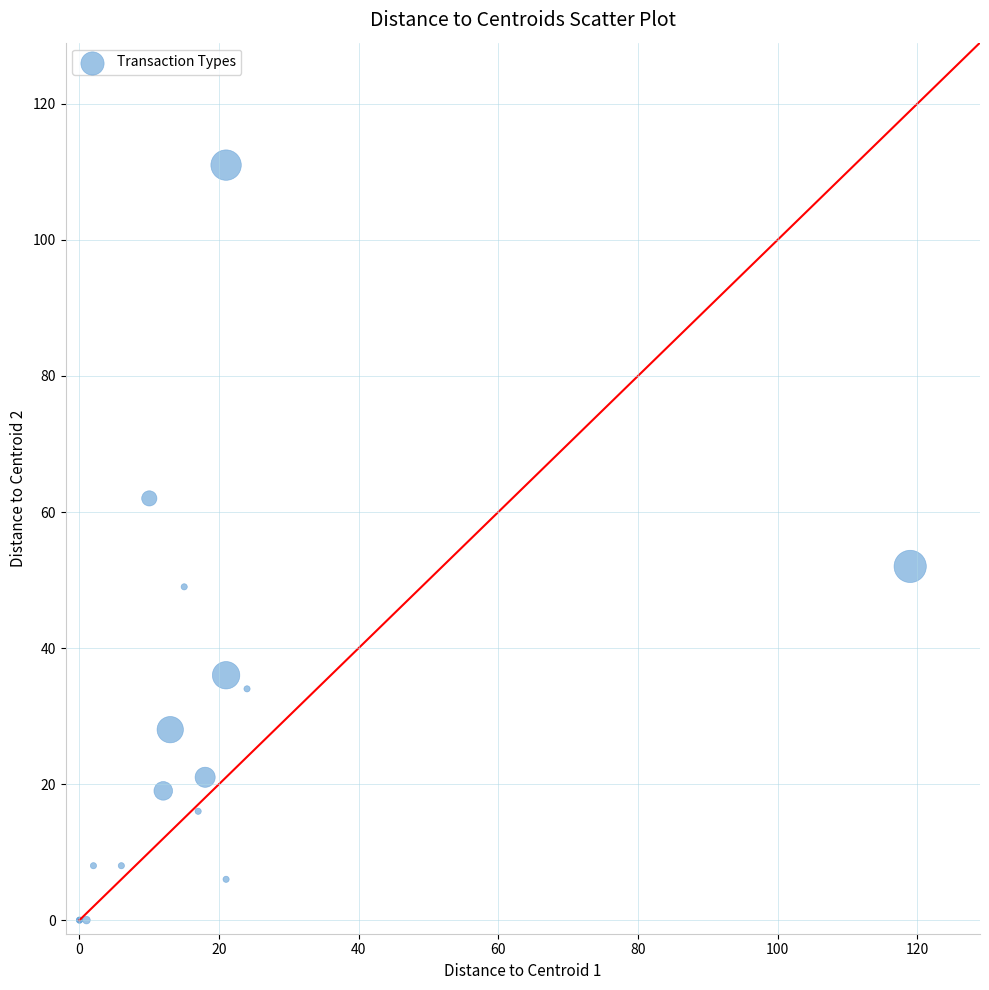

What Y value in the scatter plot is closest to 55?

52